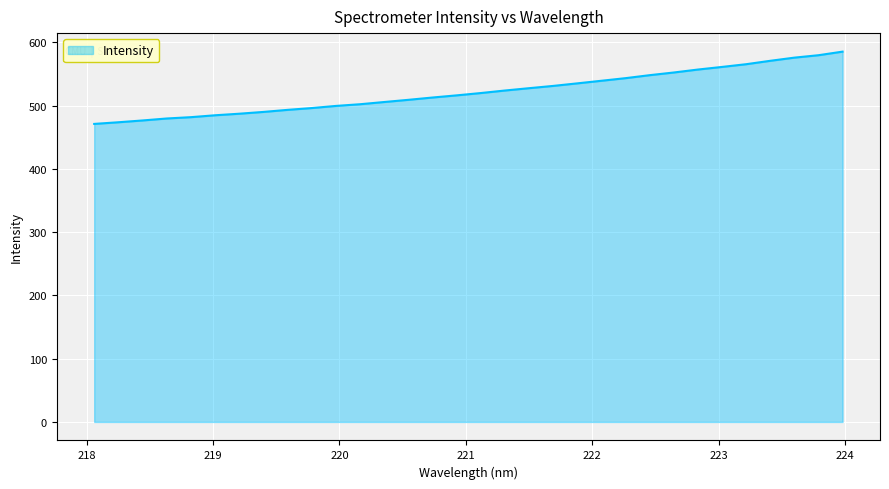

What is the difference between the maximum and minimum values?

114.2